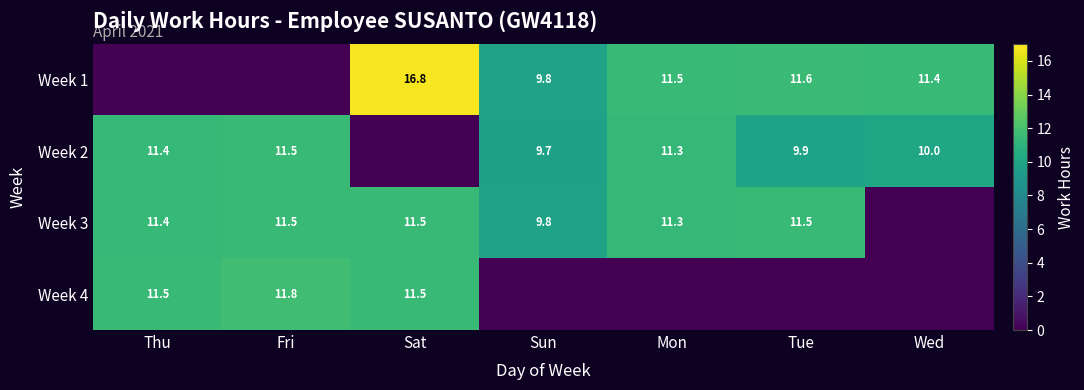

At which category is the sum across all series the highest?

Sat